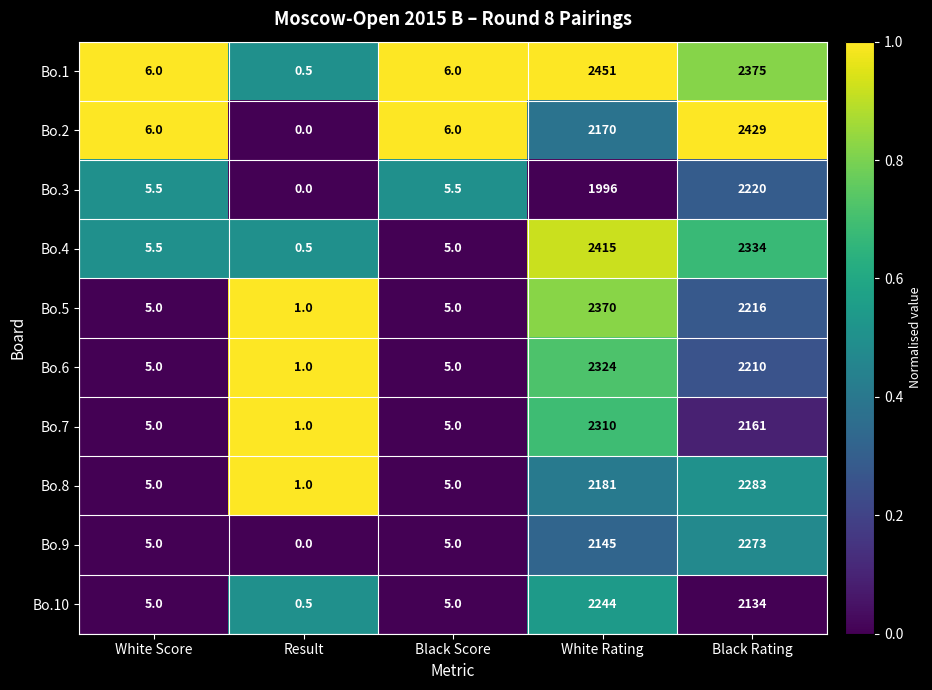

Which series has the largest total across all categories?

Bo.1